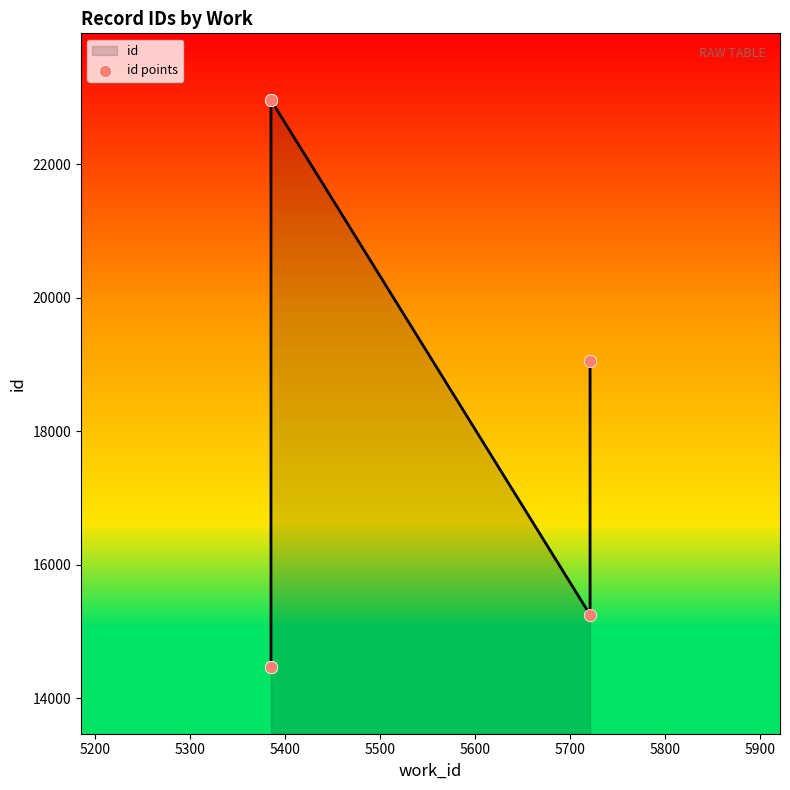

What is the change in value from 5300 to 5500?

+7705